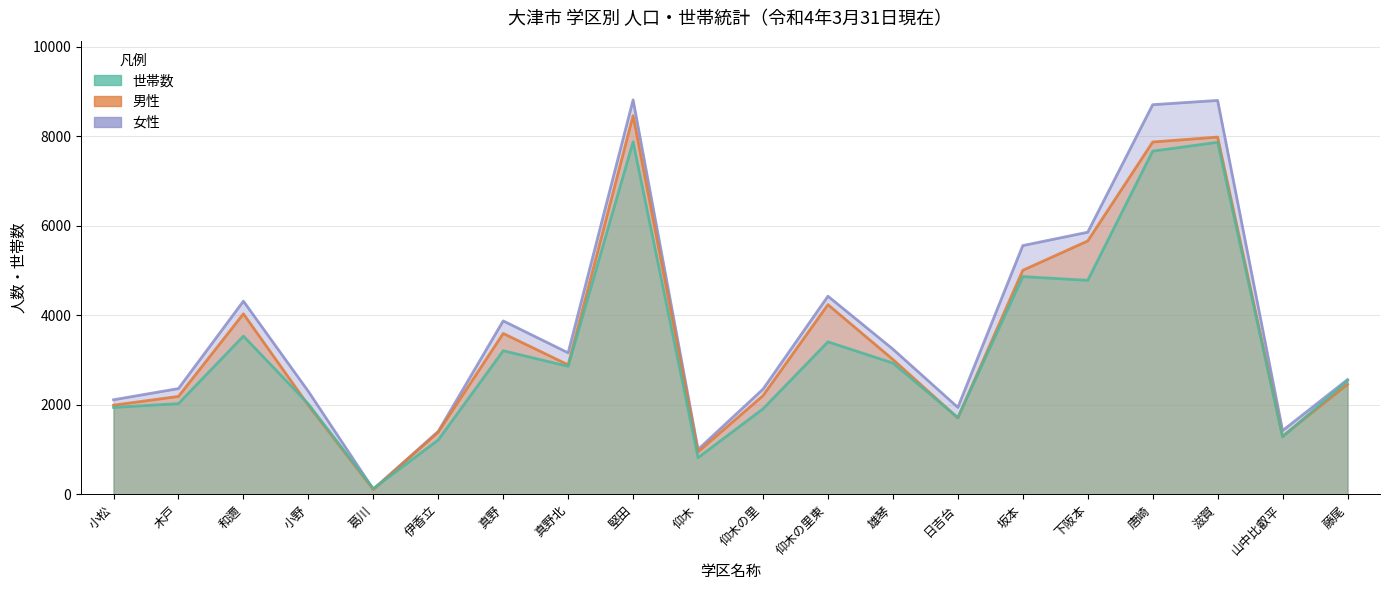

At which label does 男性 first exceed 2895?

和邇